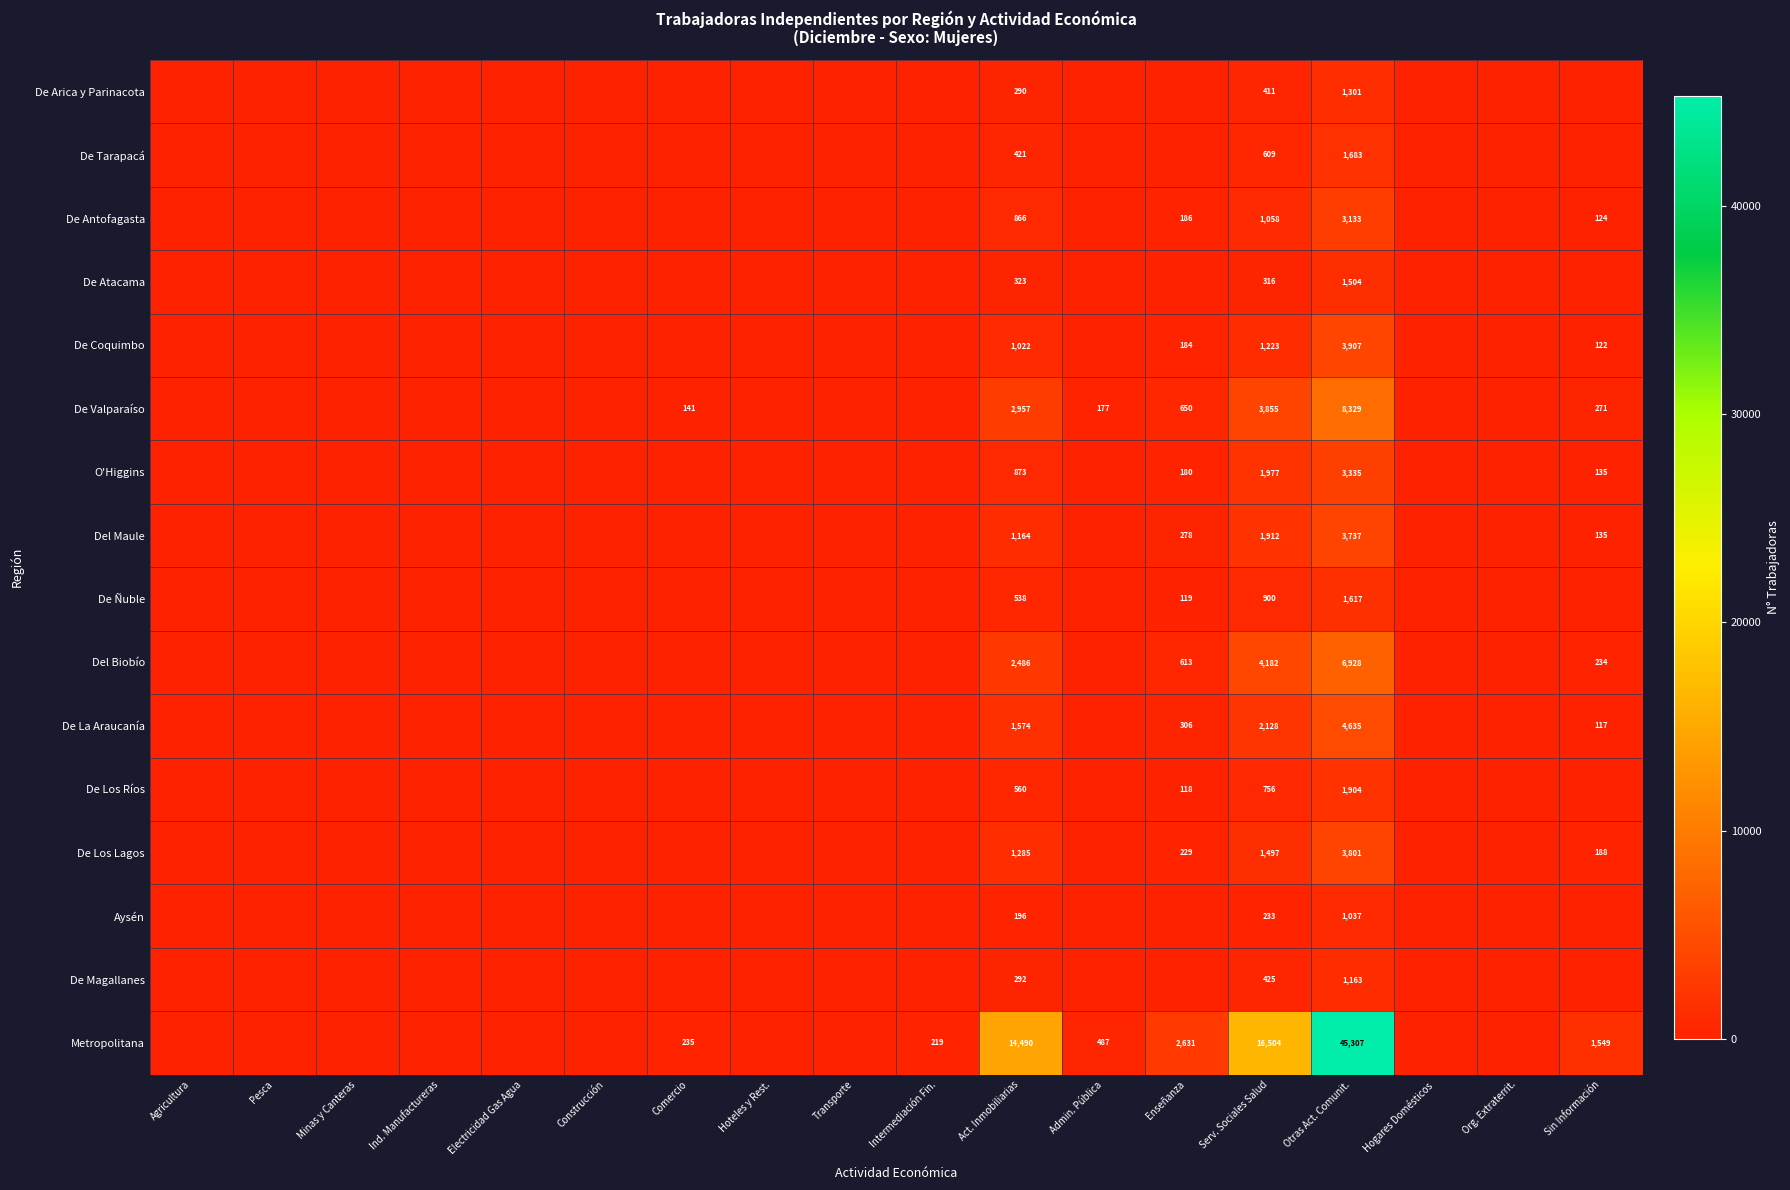

Between Act. Inmobiliarias and Otras Act. Comunit., which series saw the biggest shift?

Metropolitana